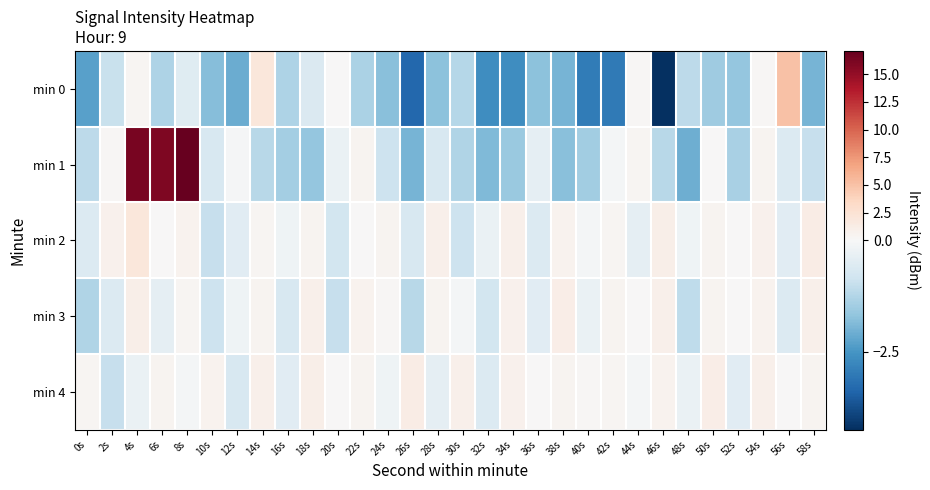

How many data points does each series have?

30